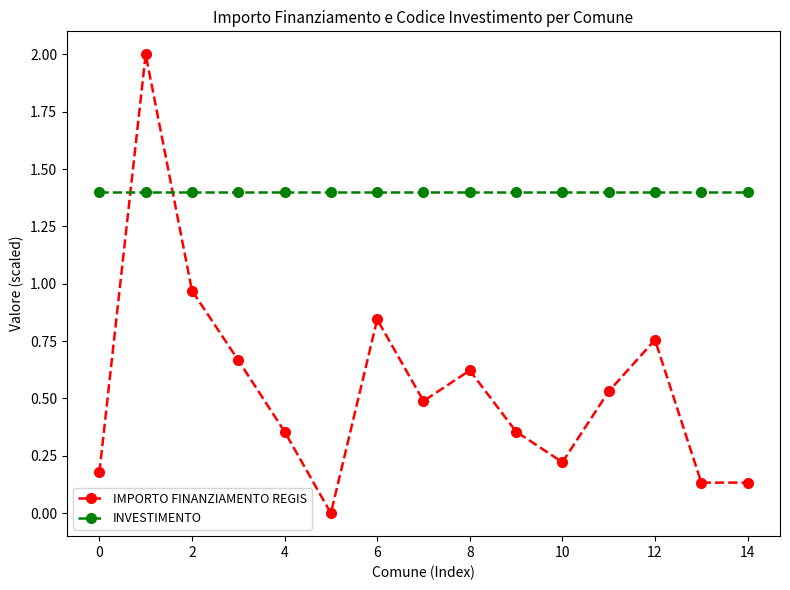

What is the average value of the INVESTIMENTO series?

1.4